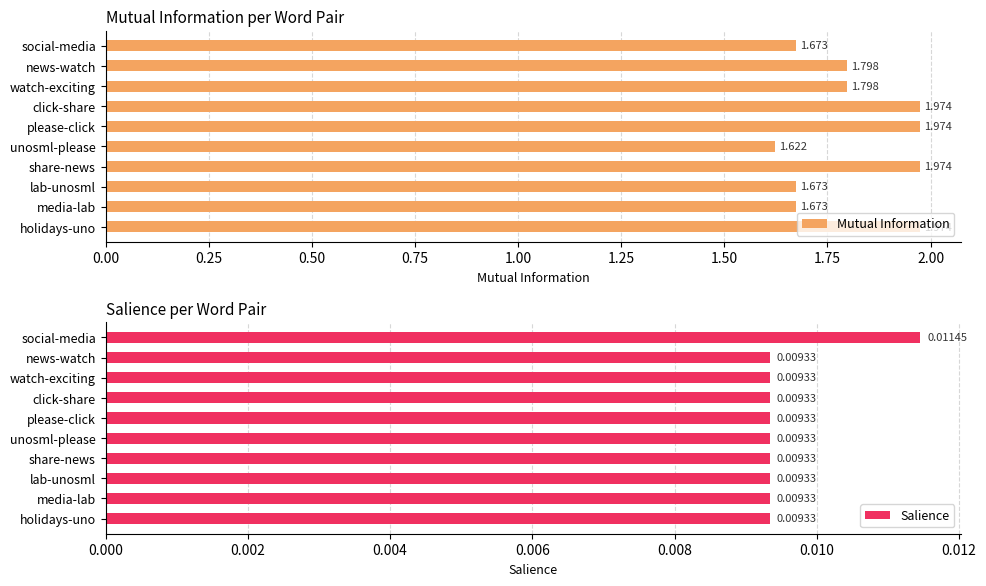

What is the total value across all series at share-news?

2.0